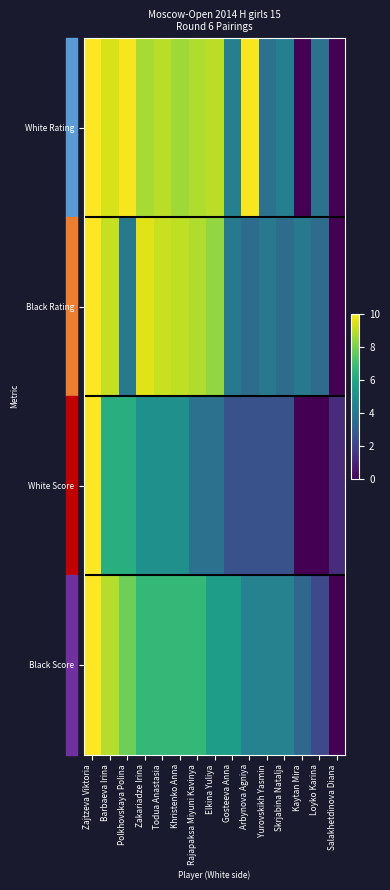

What is the total value across all series at Polkhovskaya Polina?

27.9